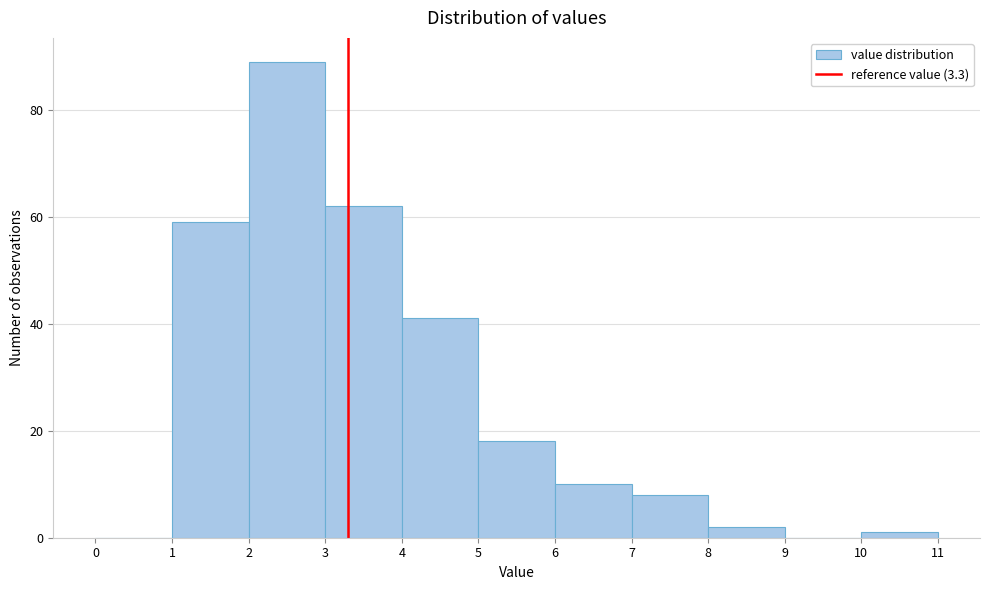

How tall is the bar that spans 5 to 6 on the x-axis? The values are not printed on the chart, so give them approximately, as read against the axis.

18